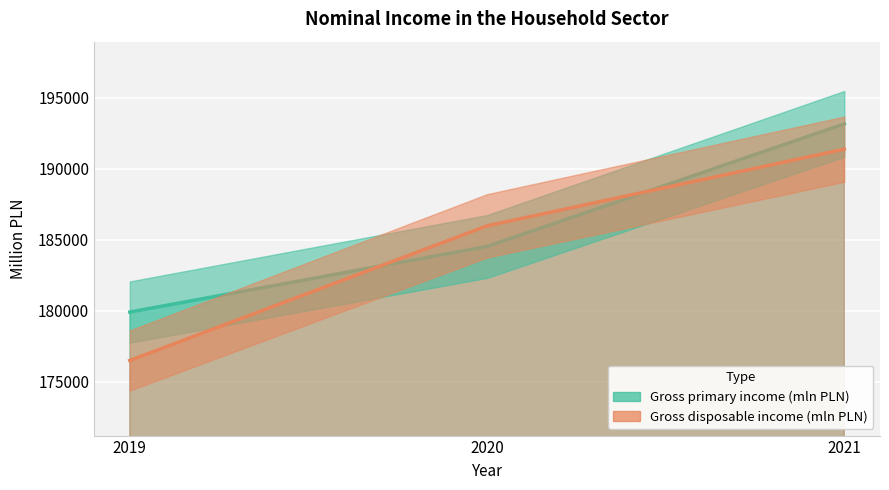

Reading left to right, list all the values displayed in this chart.

Gross primary income (mln PLN): 179895	184518	193158
Gross disposable income (mln PLN): 176483	185972	191375